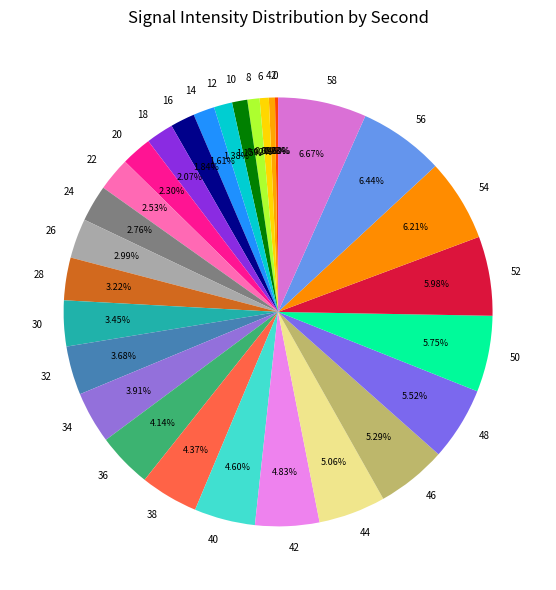

Is the sum of 8 and 28 greater than half?

No